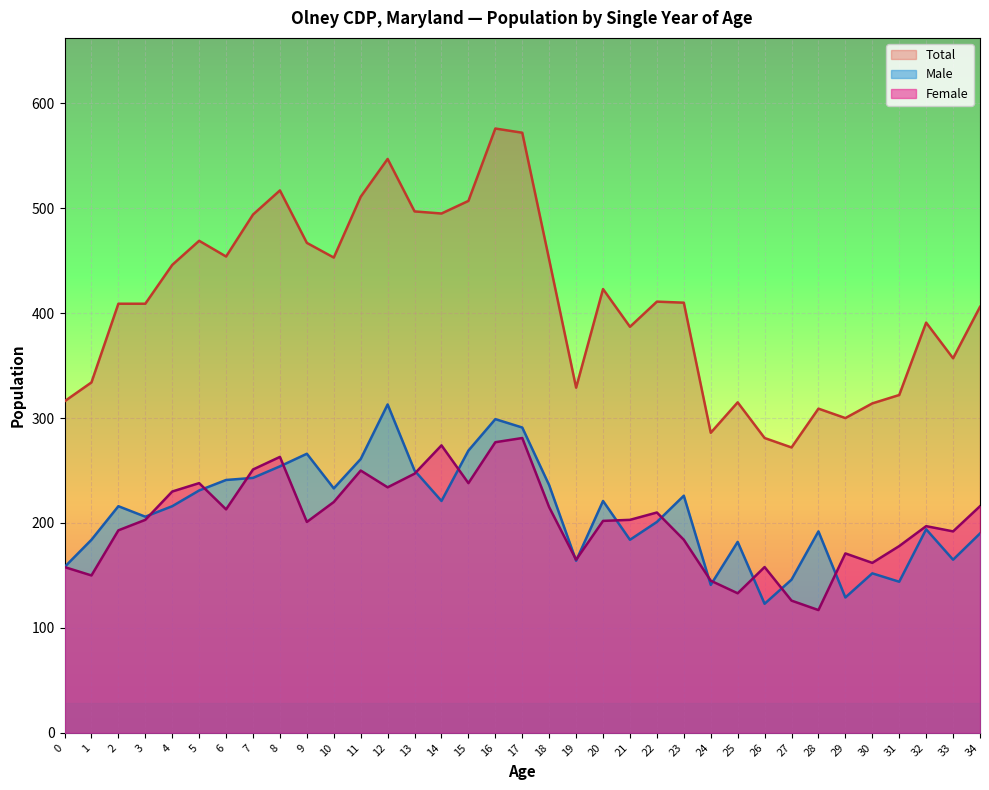

What is the difference between the Total values at 25 and 22?

96